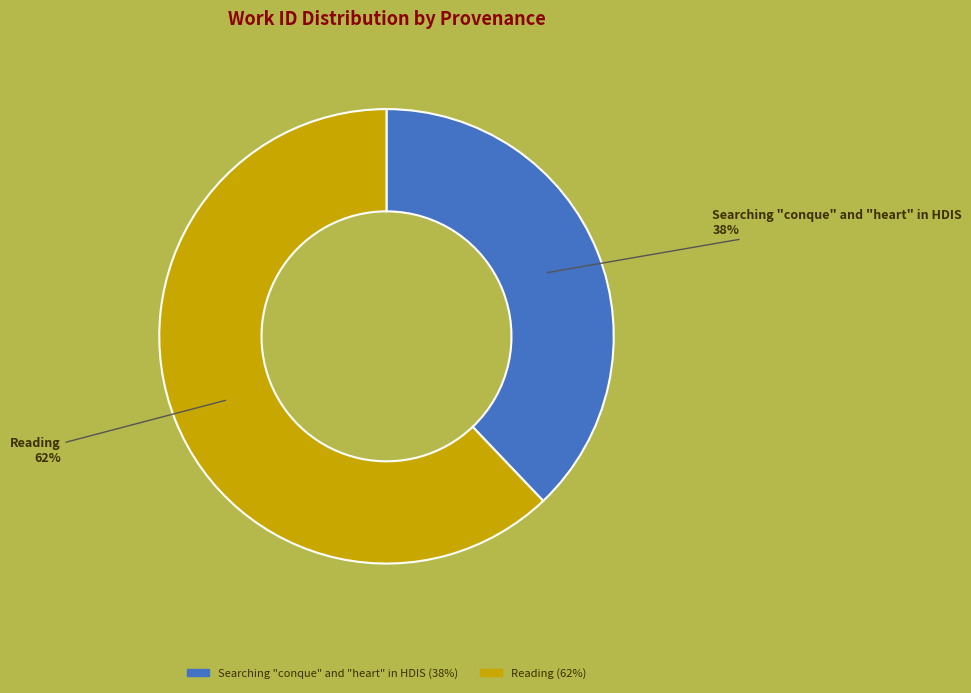

Which slice is the largest?

Reading